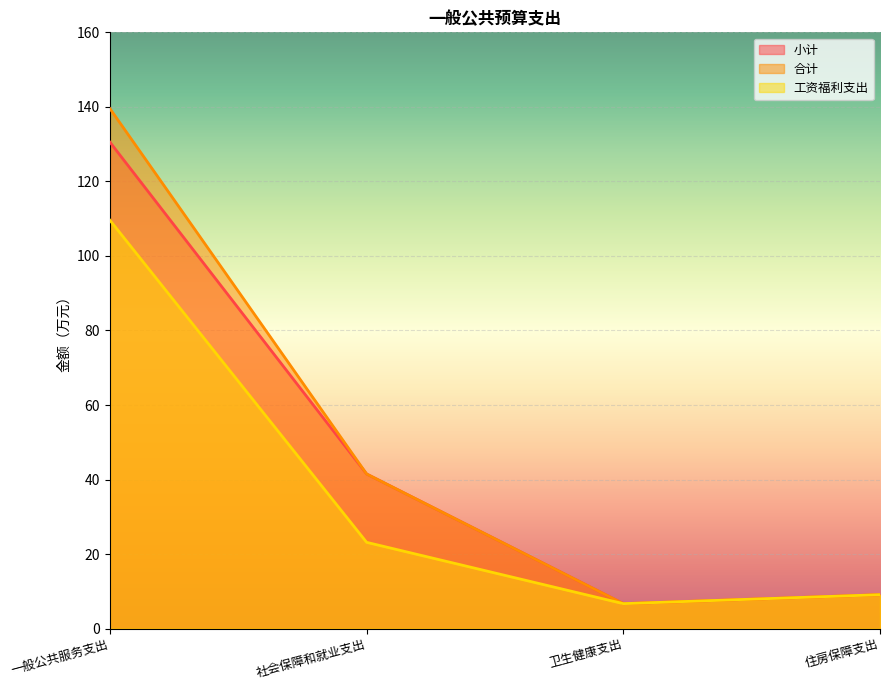

Does the chart display data point markers on the line(s)?

No